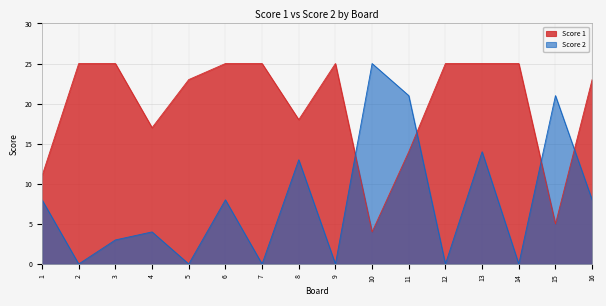

What is the approximate value of Score 2 at 6?

8